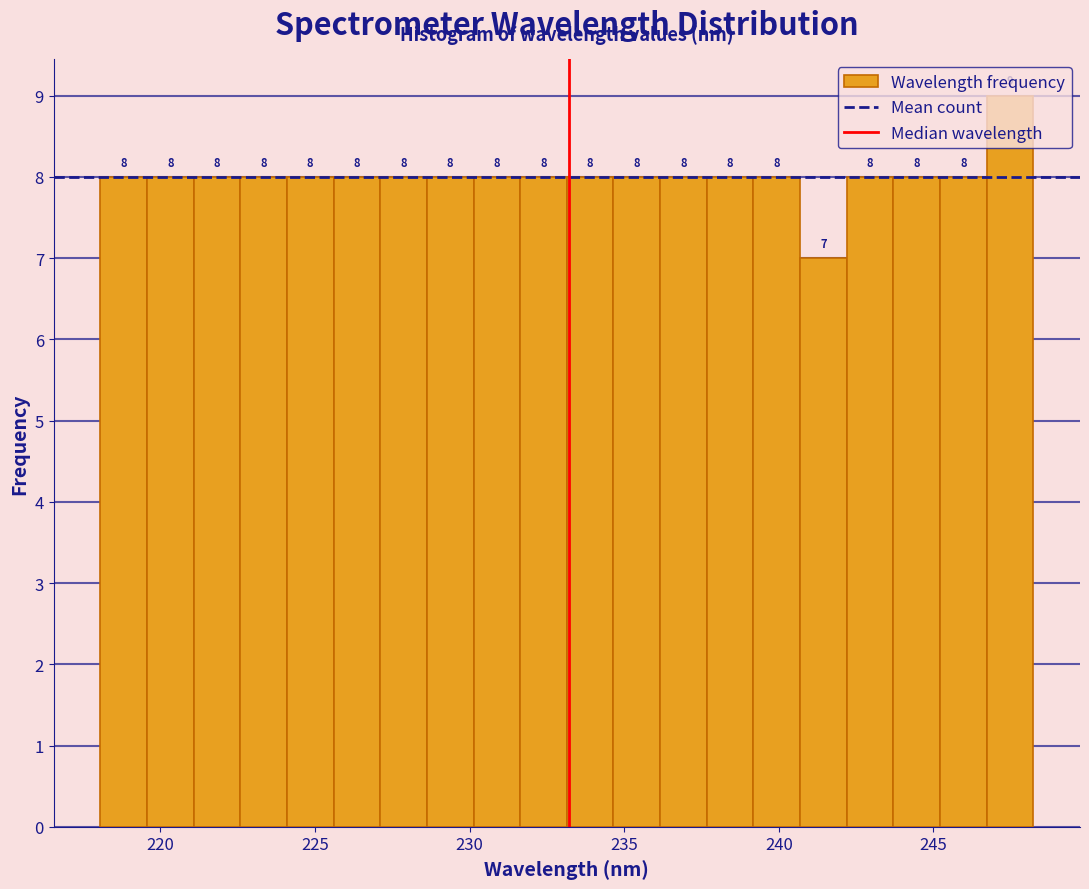

Around what value on the x-axis is the tallest bar? Give the approximate position of its centre, as read against the axis.

247.5